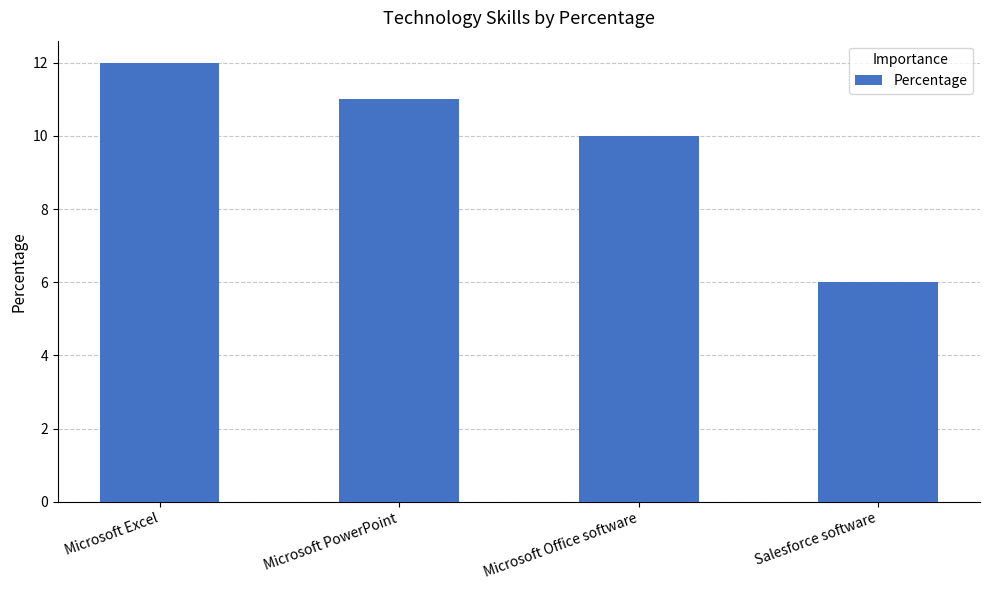

Reading right to left, extract all data points from this chart.

6	10	11	12